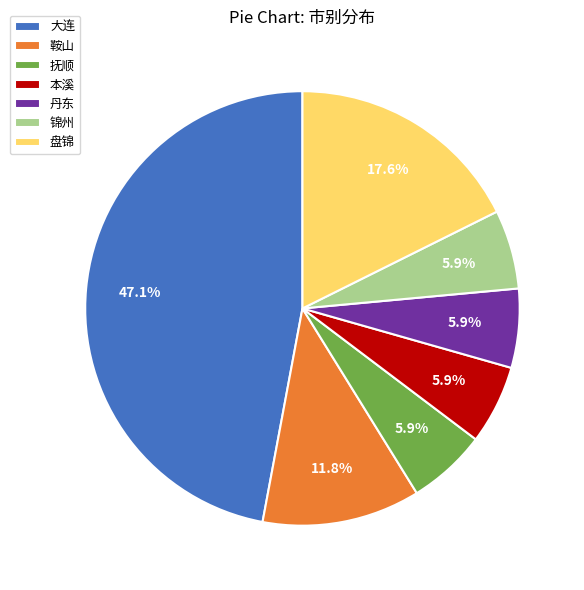

Is it true that 丹东 is 12% of the pie?

False